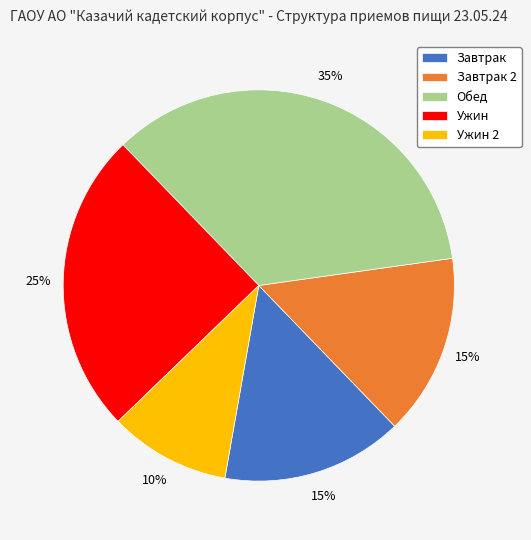

To the nearest percent, what is the difference between the Завтрак 2 and Обед slice percentages?

20%